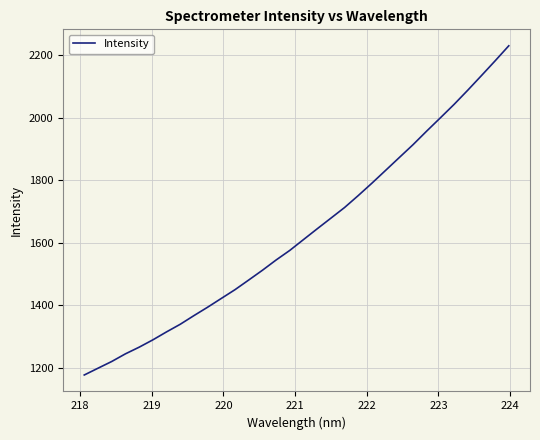

What is the maximum value shown in the chart?

2229.7